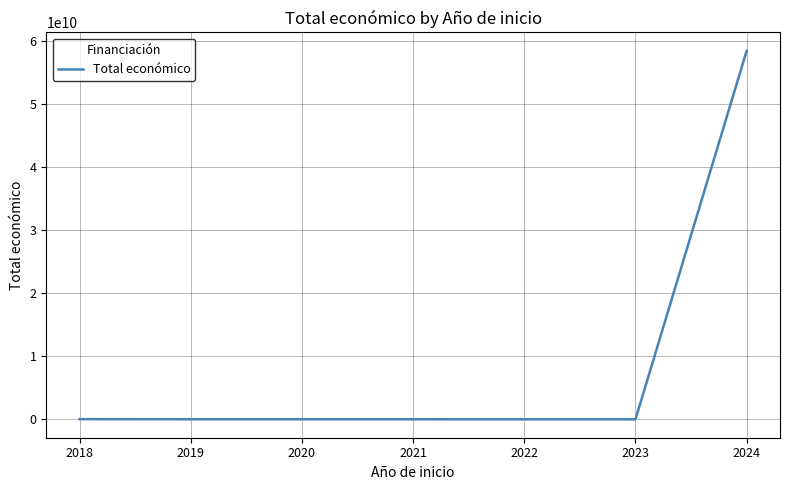

True or false: the data has more than 2 interior local peaks.

False